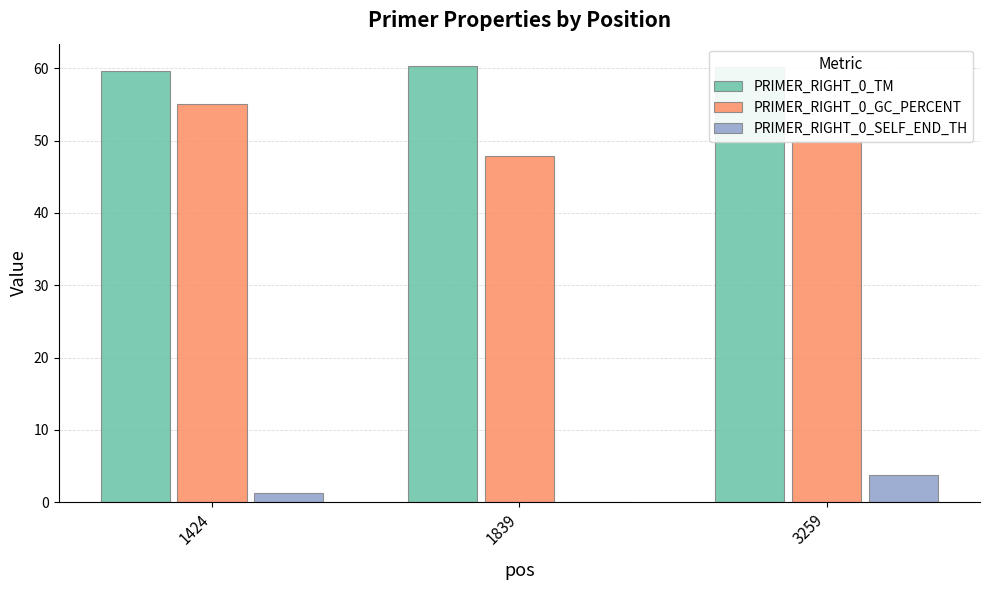

The value of PRIMER_RIGHT_0_SELF_END_TH at 1424 is 1.3. True or false?

True